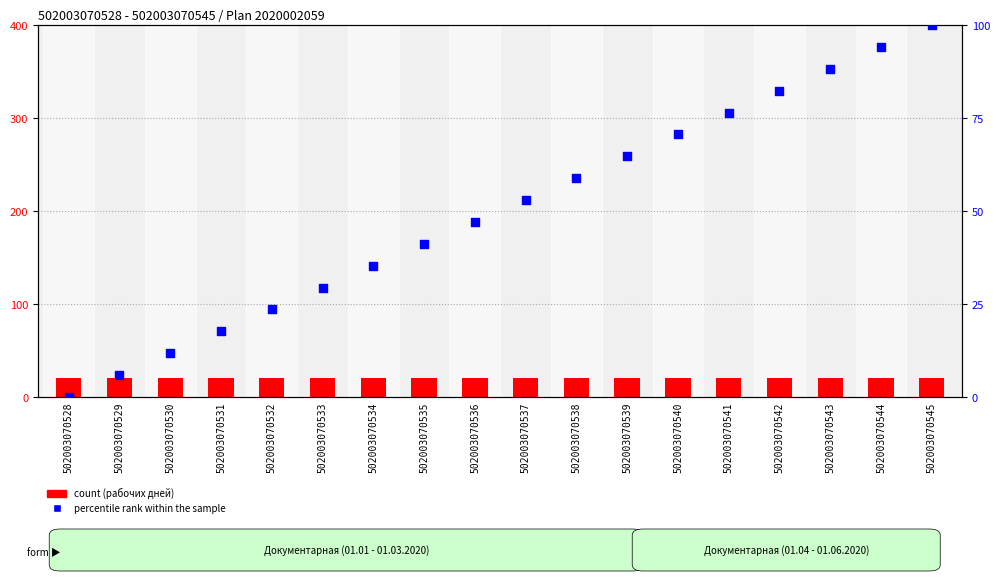

Which series has the largest total across all categories?

percentile rank within the sample